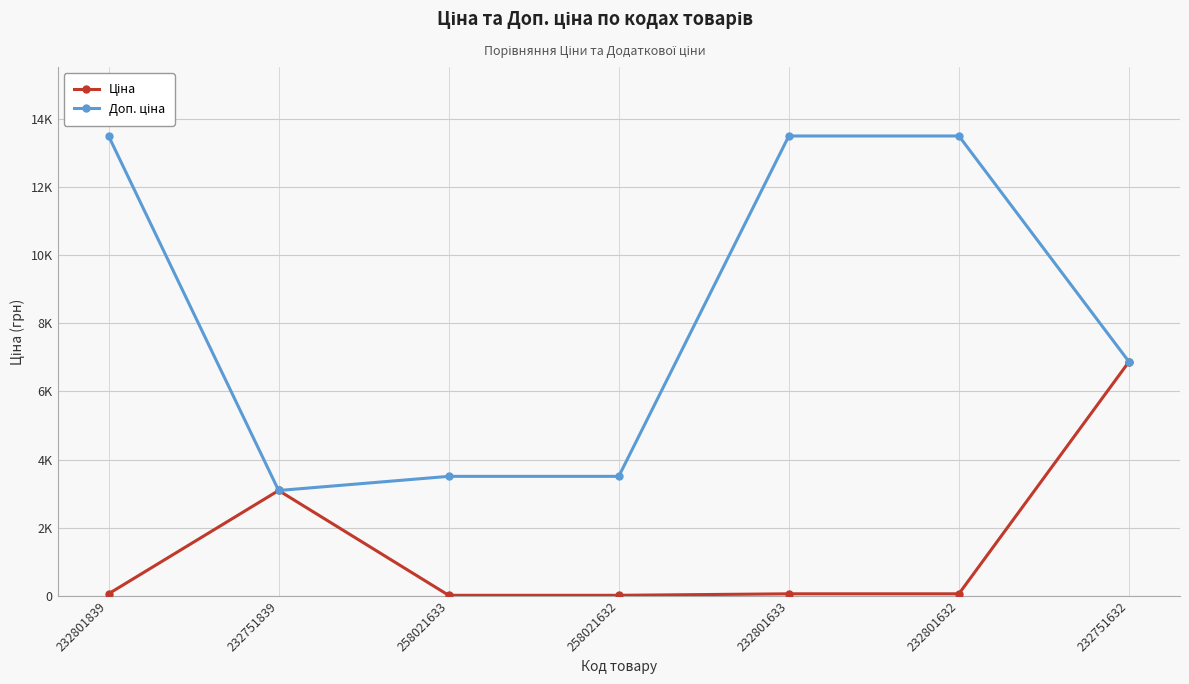

Is this an area chart (filled region under the line)?

No